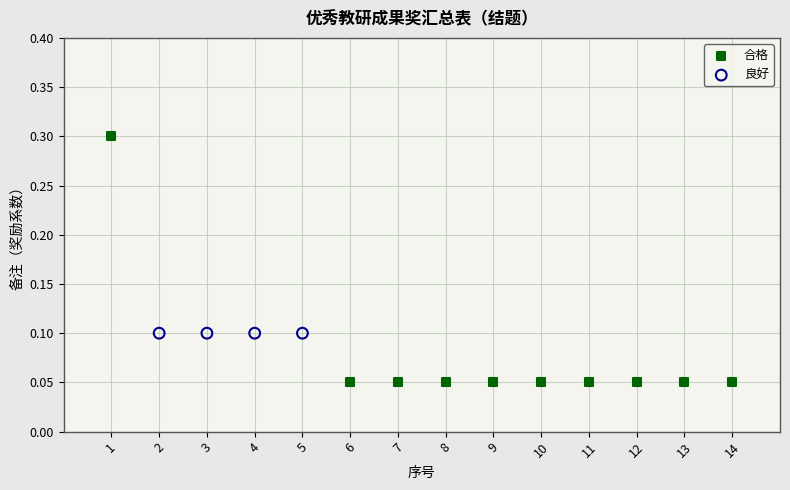

Which series reaches the maximum Y coordinate?

合格